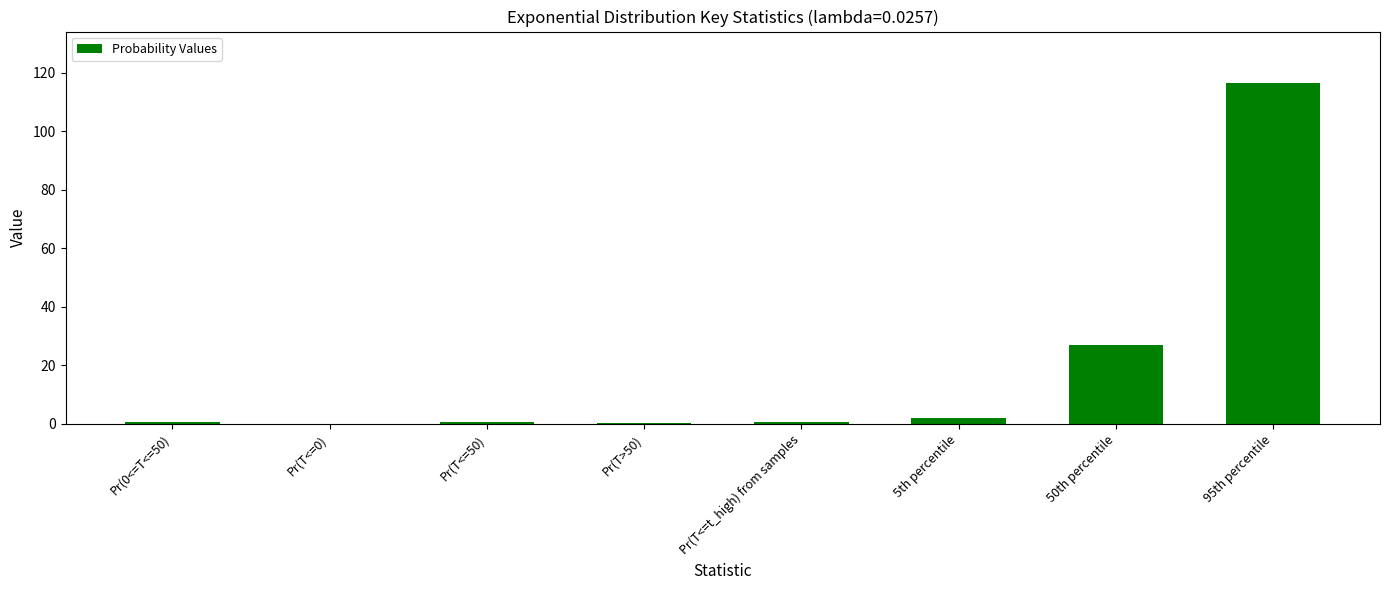

True or false: the data shows 0.0 at Pr(T<=0).

True